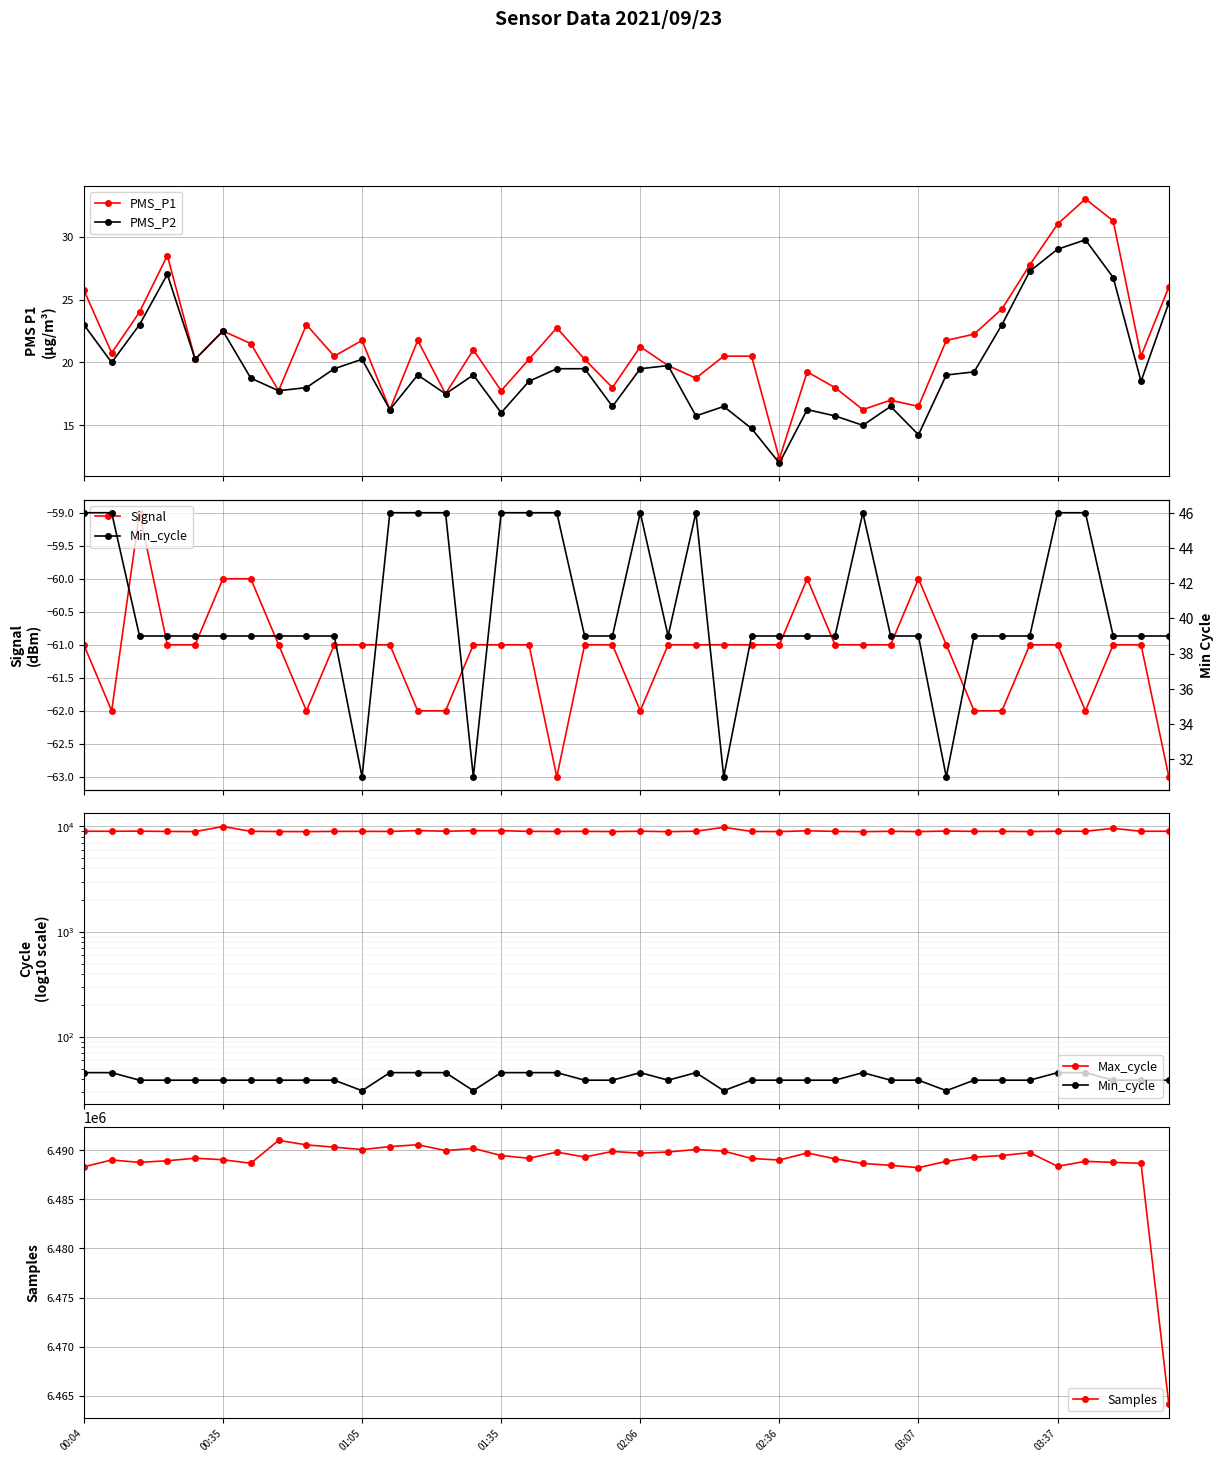

True or false: Signal has more than 2 interior local peaks.

True